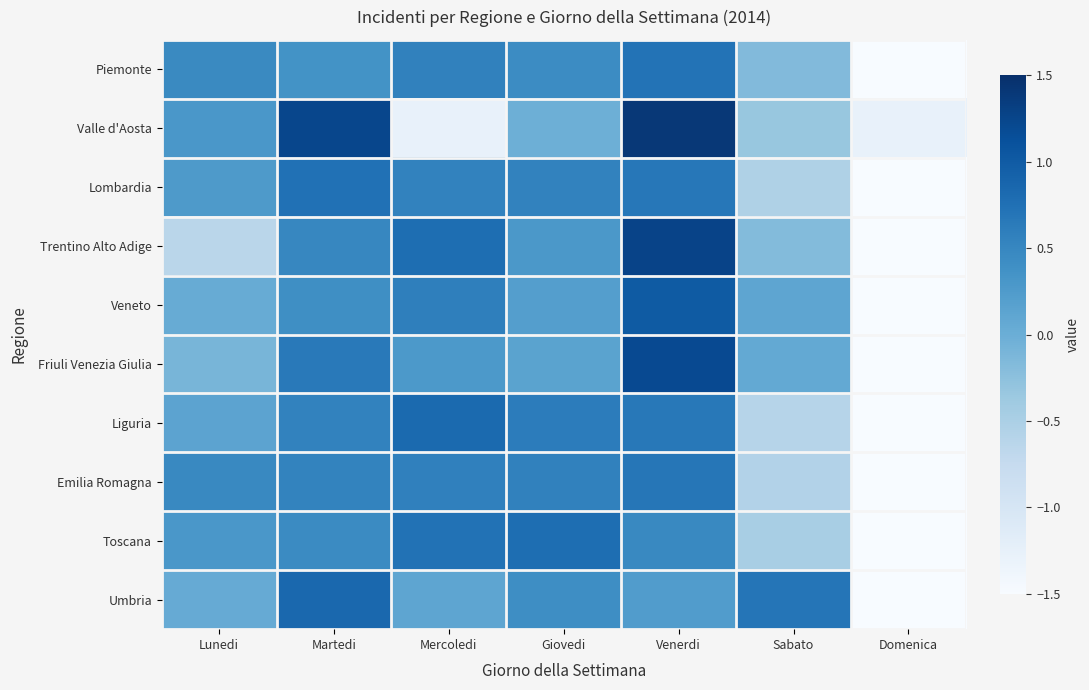

At Lunedi, list the series in order from smallest to largest.

Trentino Alto Adige, Friuli Venezia Giulia, Veneto, Umbria, Liguria, Lombardia, Valle d'Aosta, Toscana, Piemonte, Emilia Romagna